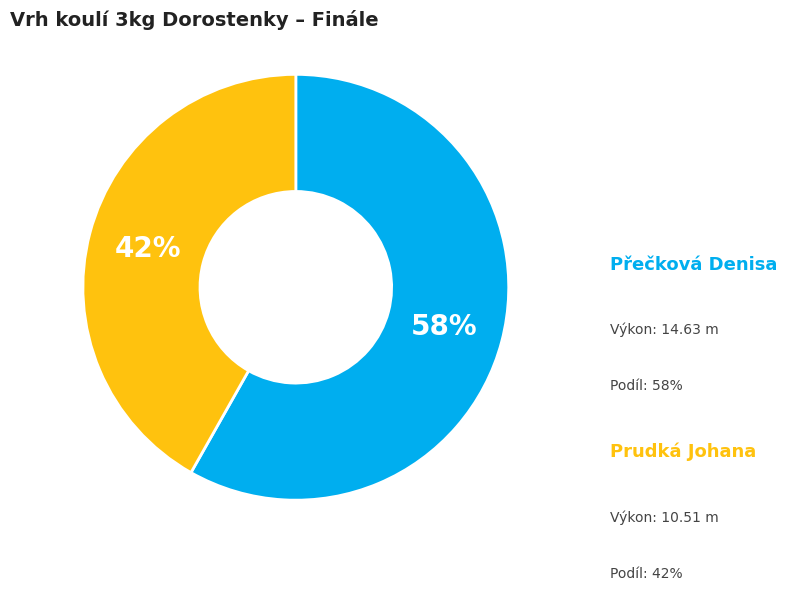

To the nearest percent, what is the difference between the largest and smallest slice percentages?

16%